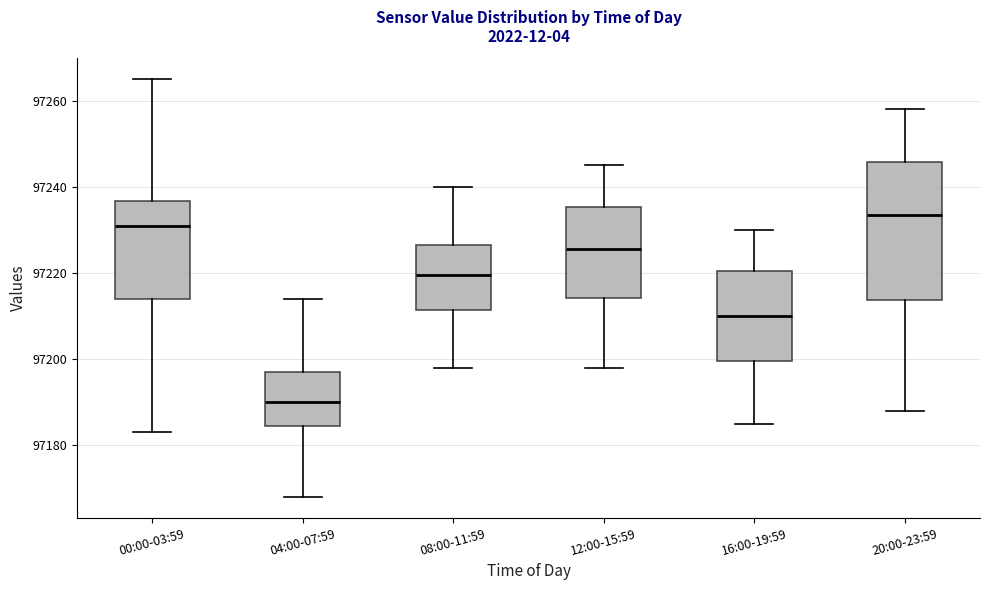

Reading left to right, transcribe this box plot: for each box, give where its median line is, the range the box spans, and where its two whiskers end, as read against the y-axis. The values are not printed on the chart, so give them approximately, as read against the axis.

00:00-03:59: median 97232, box 97214 to 97236, whiskers 97184 to 97266
04:00-07:59: median 97190, box 97184 to 97198, whiskers 97168 to 97214
08:00-11:59: median 97220, box 97212 to 97226, whiskers 97198 to 97240
12:00-15:59: median 97226, box 97214 to 97236, whiskers 97198 to 97246
16:00-19:59: median 97210, box 97200 to 97220, whiskers 97186 to 97230
20:00-23:59: median 97234, box 97214 to 97246, whiskers 97188 to 97258